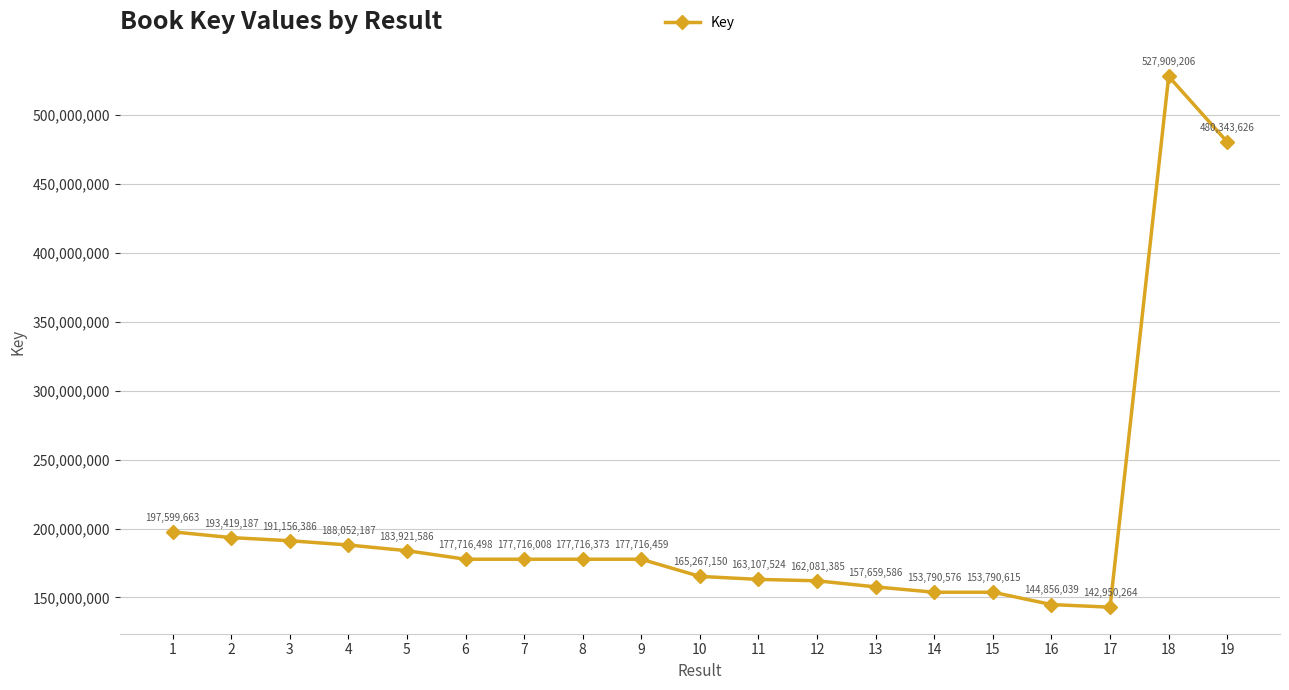

Between 15 and 5, which is larger?

5